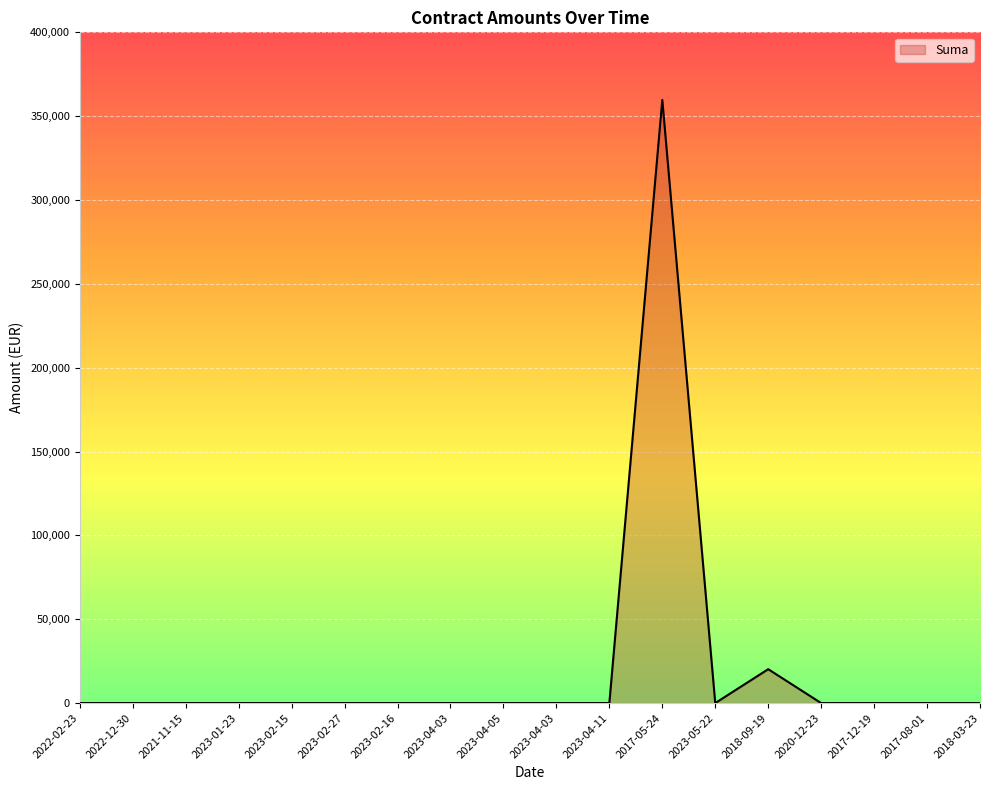

Count the number of data series in this chart.

1